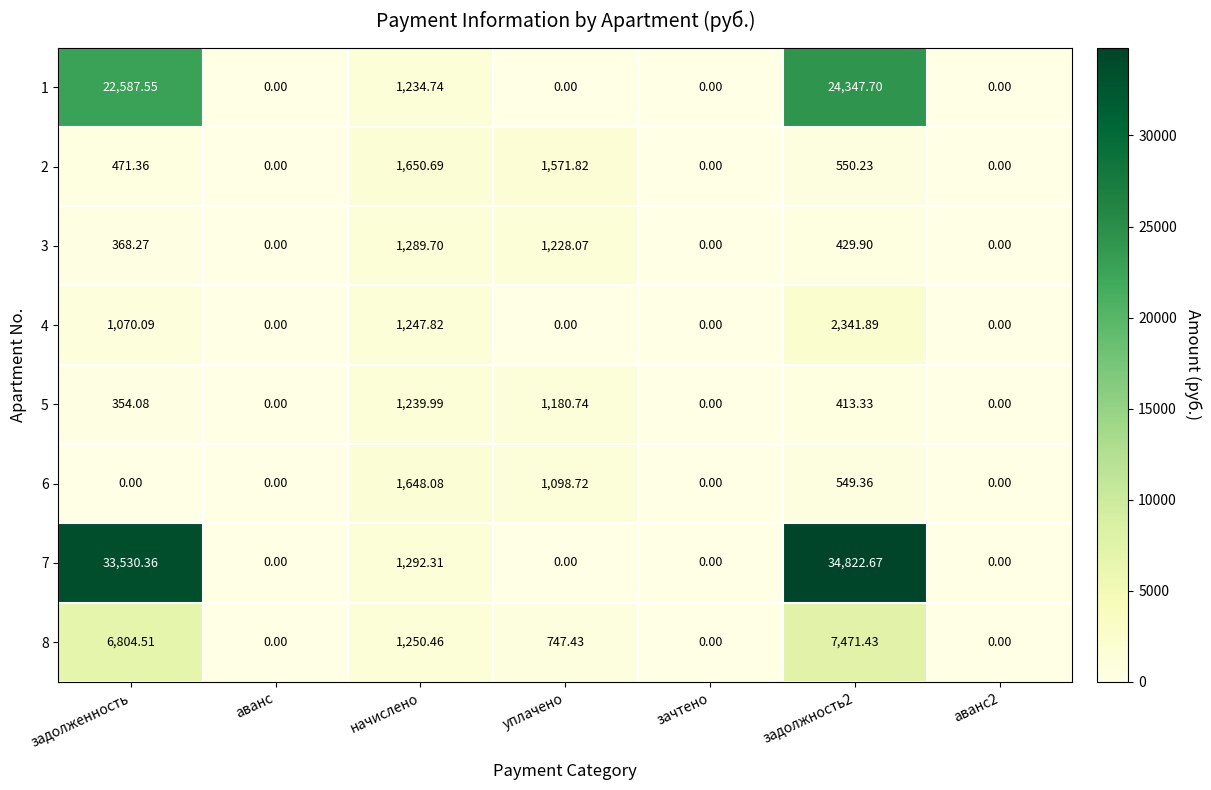

At how many categories does at least one series exceed 17476?

2